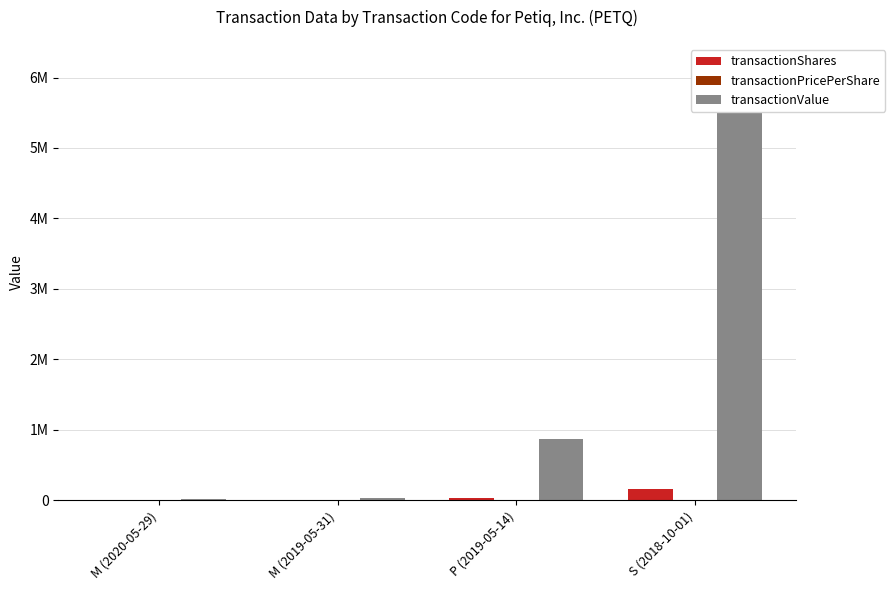

What are all the series names shown in the legend?

transactionShares, transactionPricePerShare, transactionValue